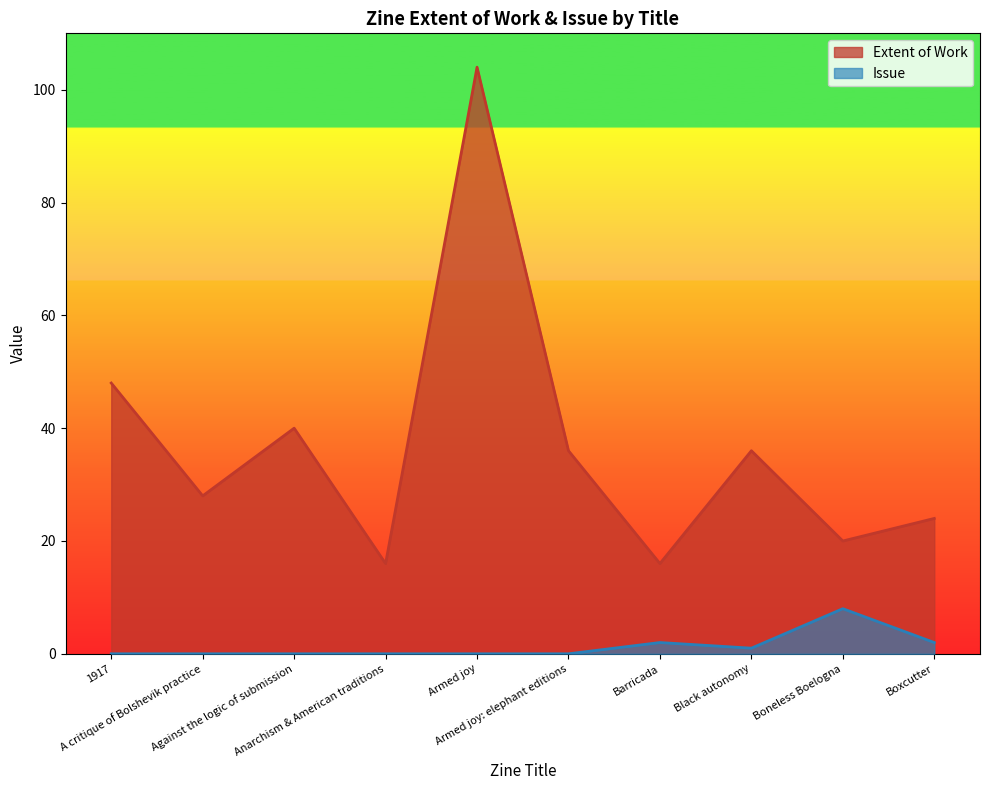

What is the difference between the highest and lowest values at Armed joy: elephant editions?

36